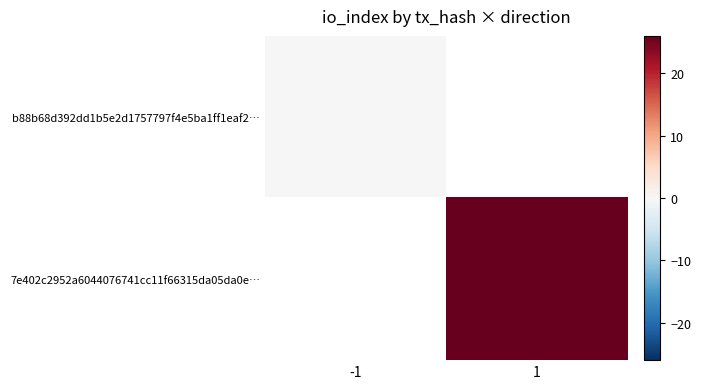

How many positive values does the 7e402c2952a6044076741cc11f66315da05da0e… series have?

1